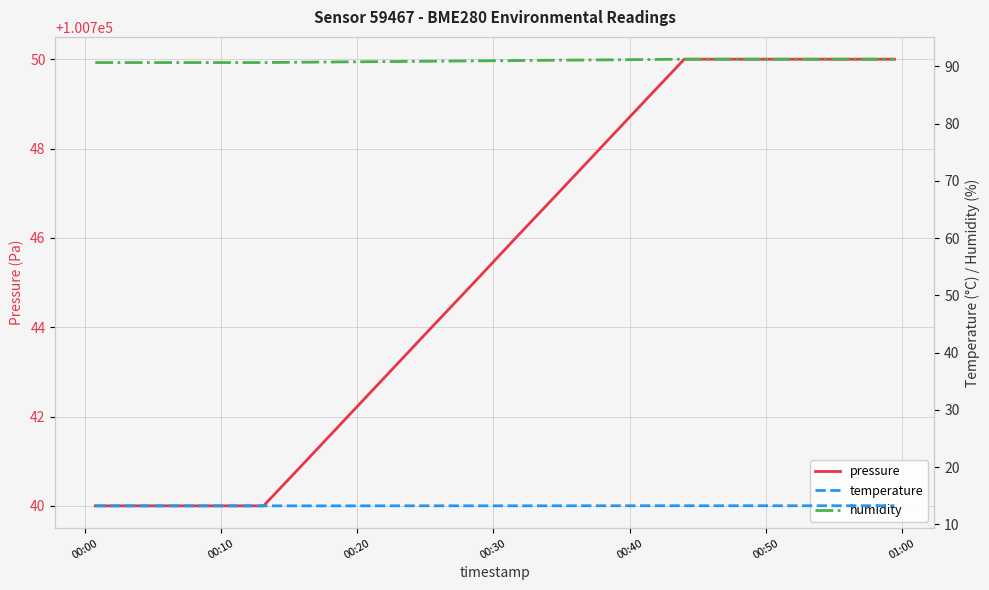

True or false: humidity and pressure intersect in this chart.

False